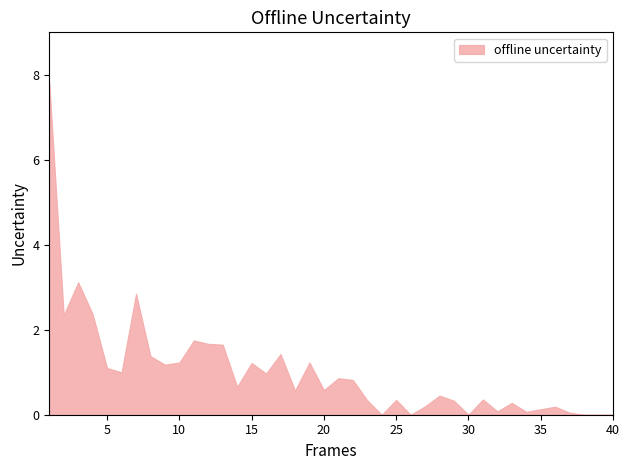

Reading right to left, list all the values displayed in this chart.

40=0.0	39=0.0	38=0.0	37=0.1	36=0.2	35=0.1	34=0.1	33=0.3	32=0.1	31=0.4	30=0.0	29=0.3	28=0.5	27=0.2	26=0.0	25=0.3	24=0.0	23=0.3	22=0.8	21=0.9	20=0.6	19=1.2	18=0.6	17=1.4	16=1.0	15=1.2	14=0.7	13=1.6	12=1.7	11=1.8	10=1.2	9=1.2	8=1.4	7=2.9	6=1.0	5=1.1	4=2.4	3=3.1	2=2.4	1=7.8